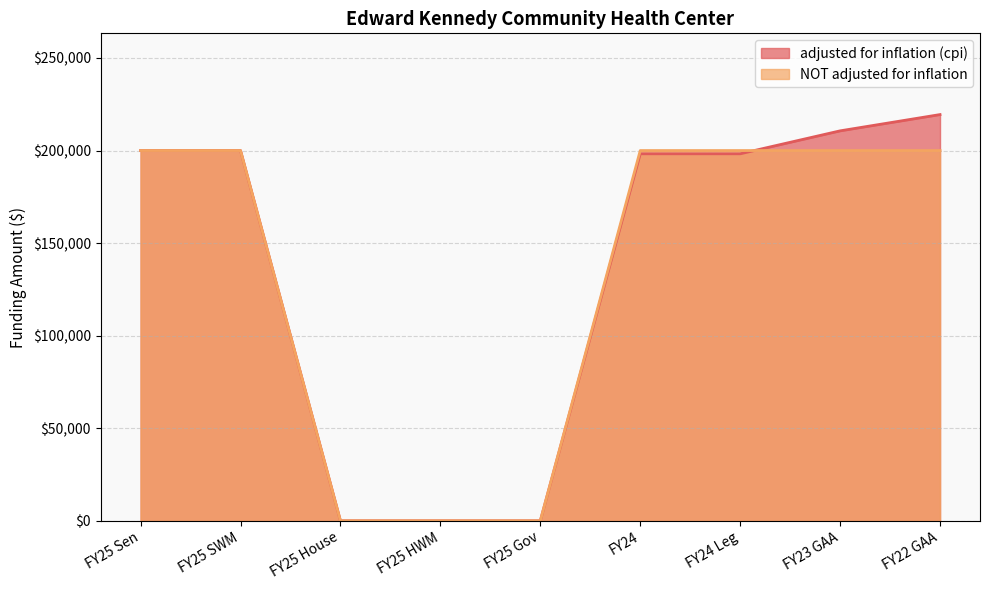

After their last crossing, which series has the higher values: NOT adjusted for inflation or adjusted for inflation (cpi)?

adjusted for inflation (cpi)